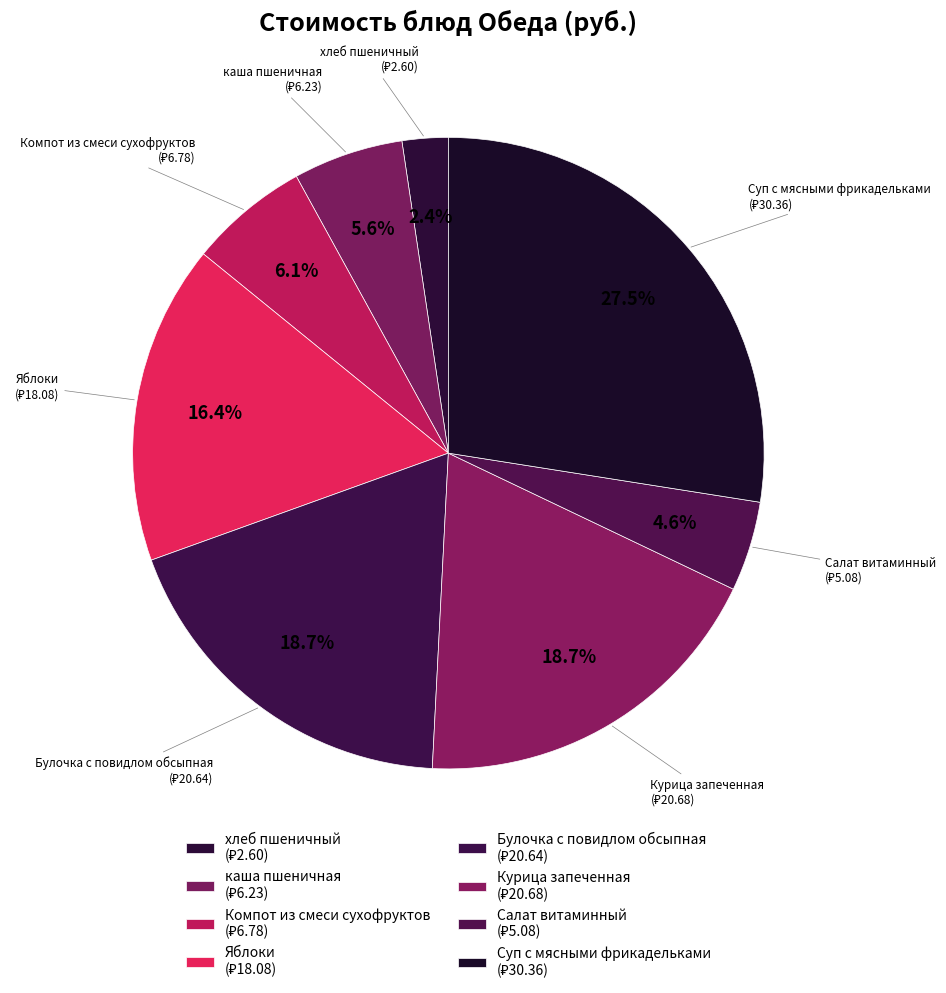

Is it true that Яблоки is 6% of the pie?

False